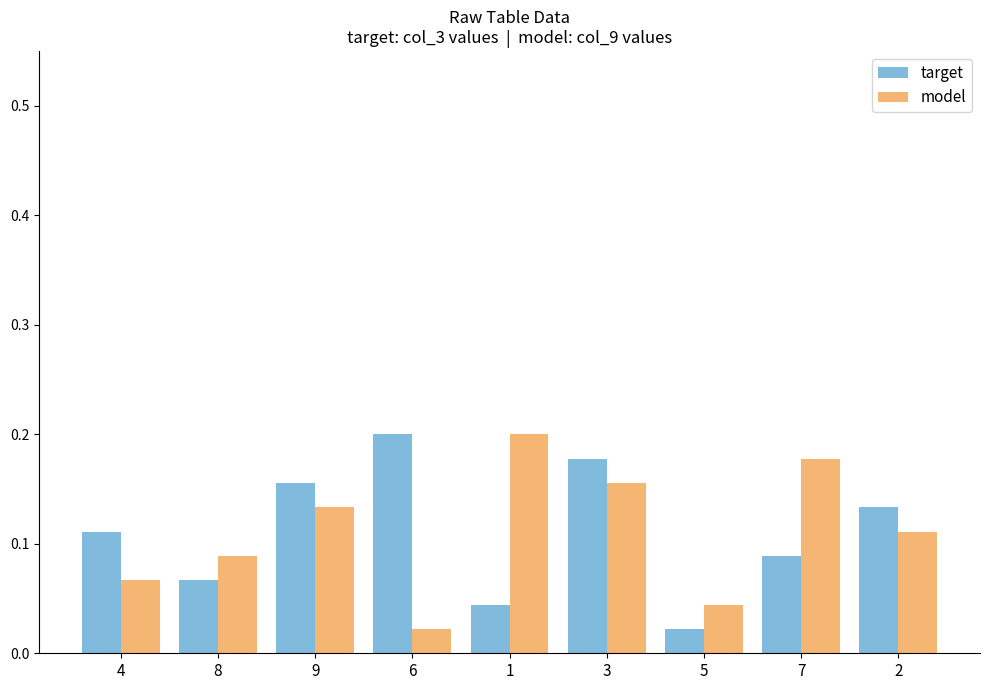

Is the value of target at 8 greater than the value of model at 1?

No